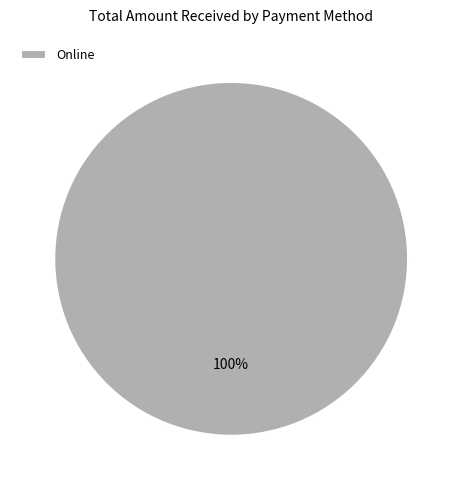

Is it true that Online is 100% of the pie?

True